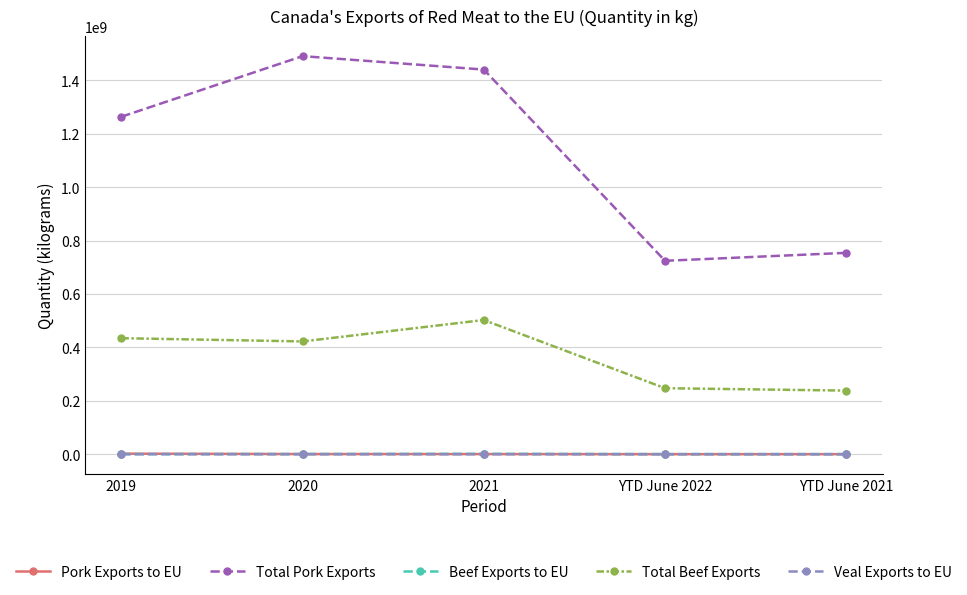

Which series has the largest total across all categories?

Total Pork Exports